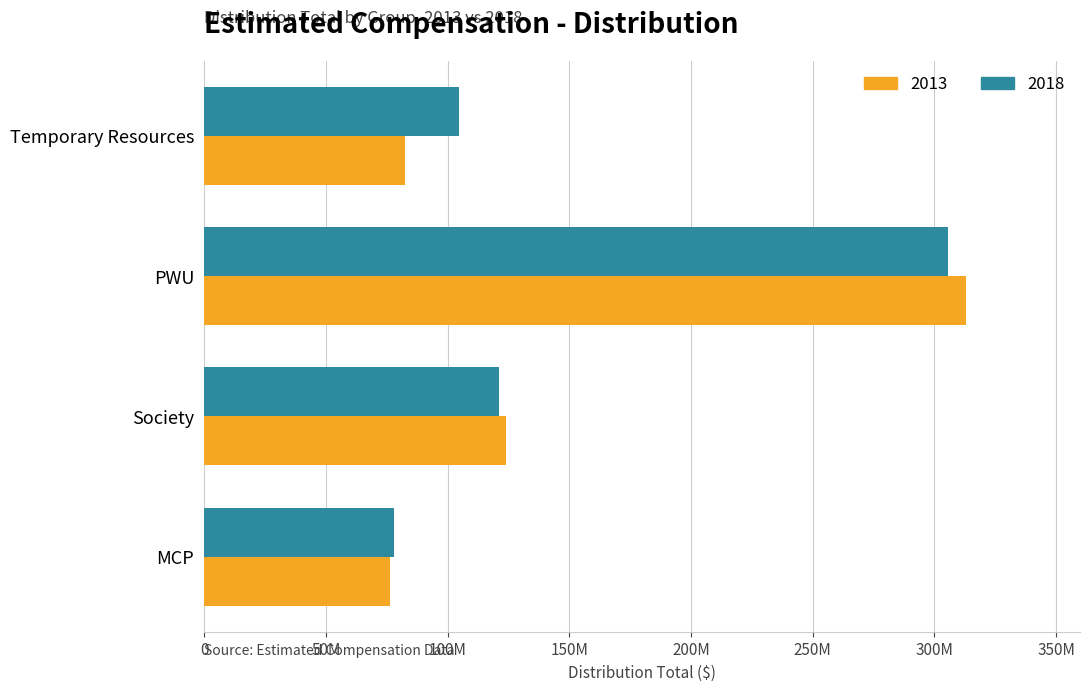

Which series changed the most between MCP and PWU?

2013